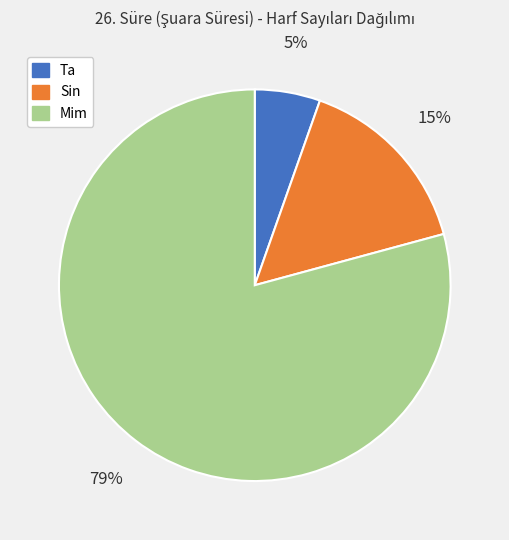

Between Mim and Ta, which is larger?

Mim